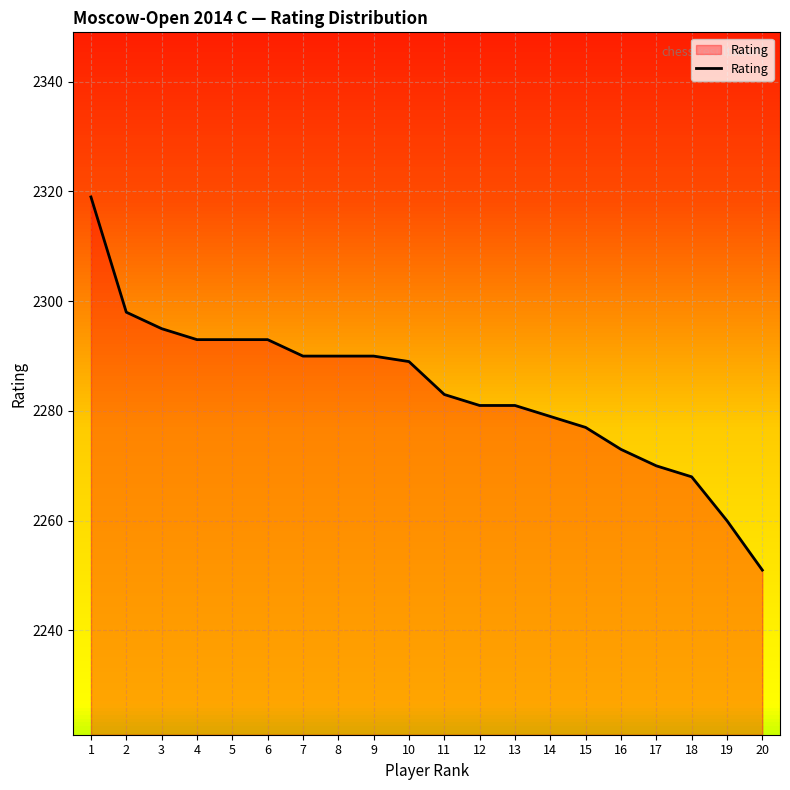

What is the sum of the values at 10 and 3?

4584